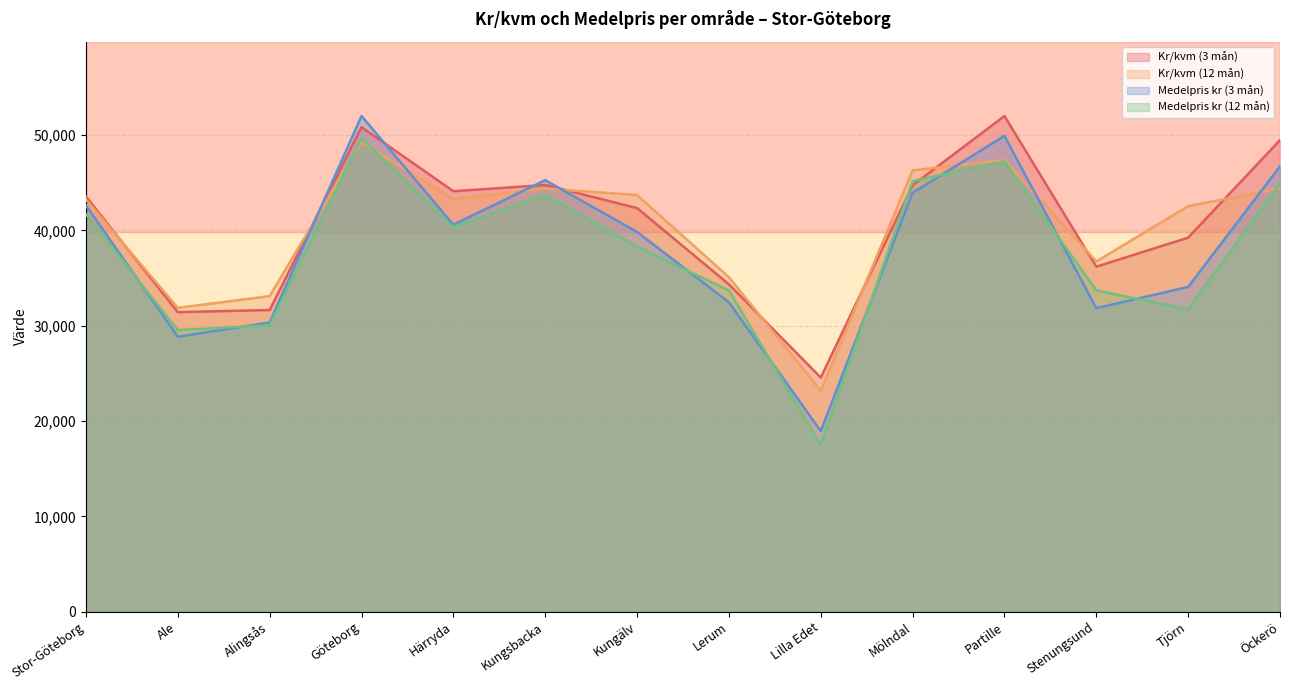

What is the total value across all series at Kungälv?

164201.5